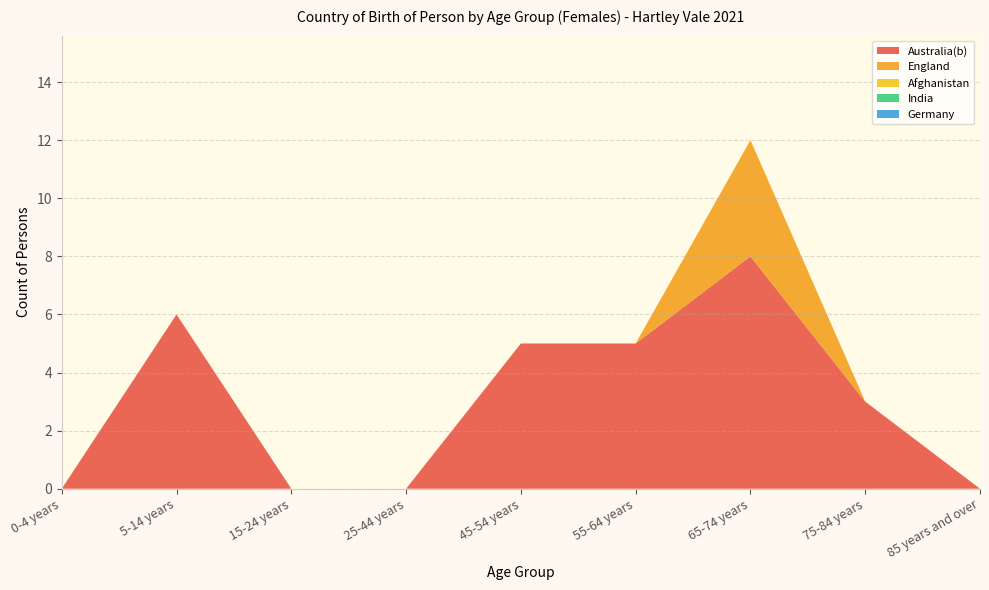

Reading right to left, list all the values displayed in this chart.

Australia(b): 85 years and over=0	75-84 years=3	65-74 years=8	55-64 years=5	45-54 years=5	25-44 years=0	15-24 years=0	5-14 years=6	0-4 years=0
England: 85 years and over=0	75-84 years=0	65-74 years=4	55-64 years=0	45-54 years=0	25-44 years=0	15-24 years=0	5-14 years=0	0-4 years=0
Afghanistan: 85 years and over=0	75-84 years=0	65-74 years=0	55-64 years=0	45-54 years=0	25-44 years=0	15-24 years=0	5-14 years=0	0-4 years=0
India: 85 years and over=0	75-84 years=0	65-74 years=0	55-64 years=0	45-54 years=0	25-44 years=0	15-24 years=0	5-14 years=0	0-4 years=0
Germany: 85 years and over=0	75-84 years=0	65-74 years=0	55-64 years=0	45-54 years=0	25-44 years=0	15-24 years=0	5-14 years=0	0-4 years=0